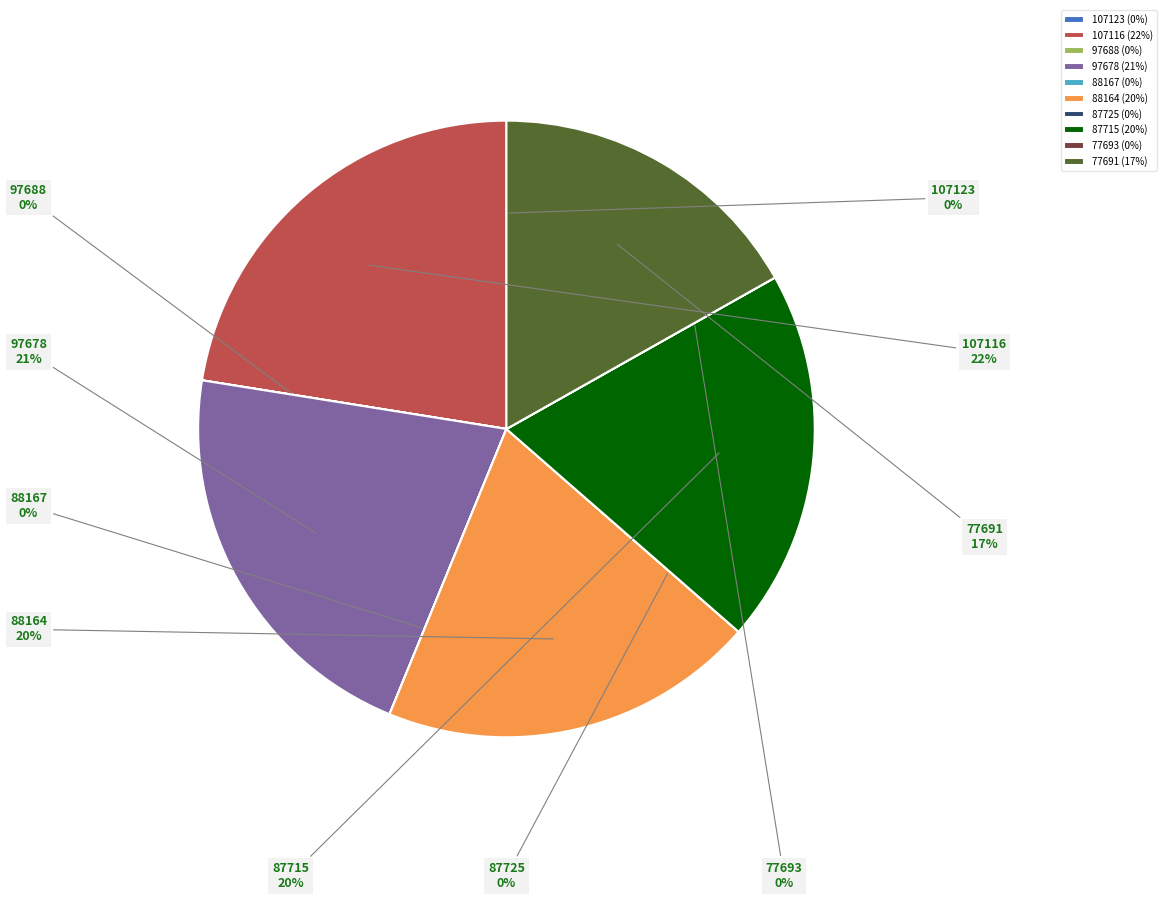

Approximately how many times larger is the value at 107116 compared to 88164?

1.1